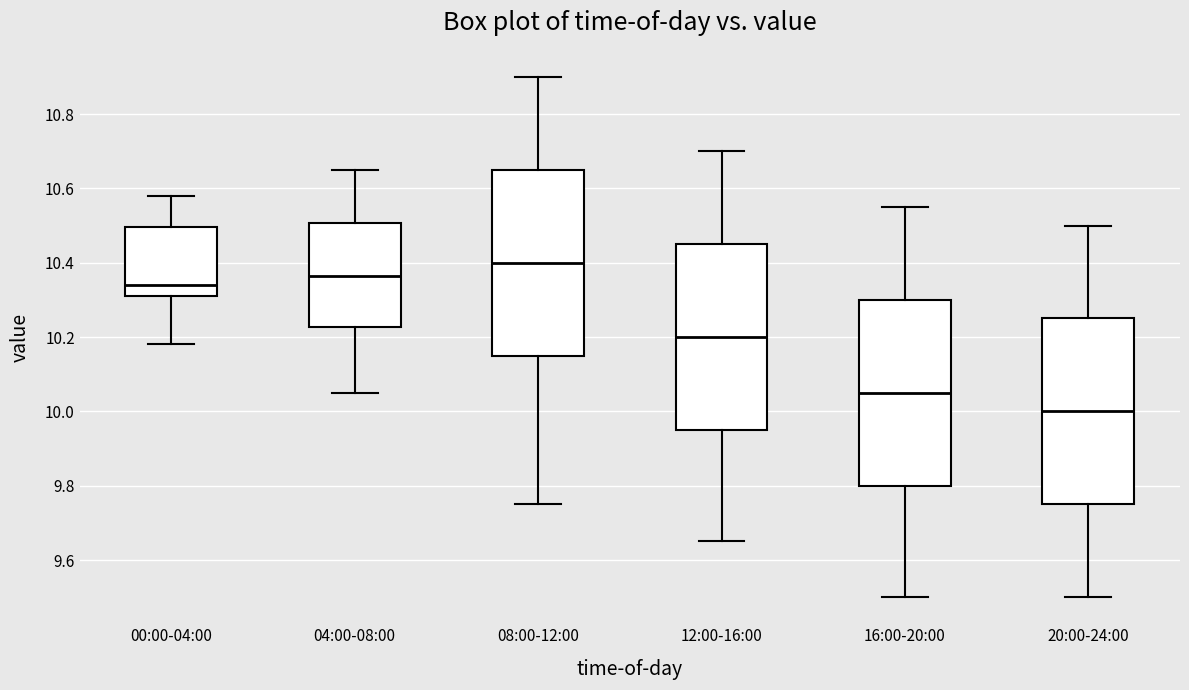

Where is the lower edge of the box for 12:00-16:00 on the y-axis? The values are not printed on the chart, so give them approximately, as read against the axis.

9.96